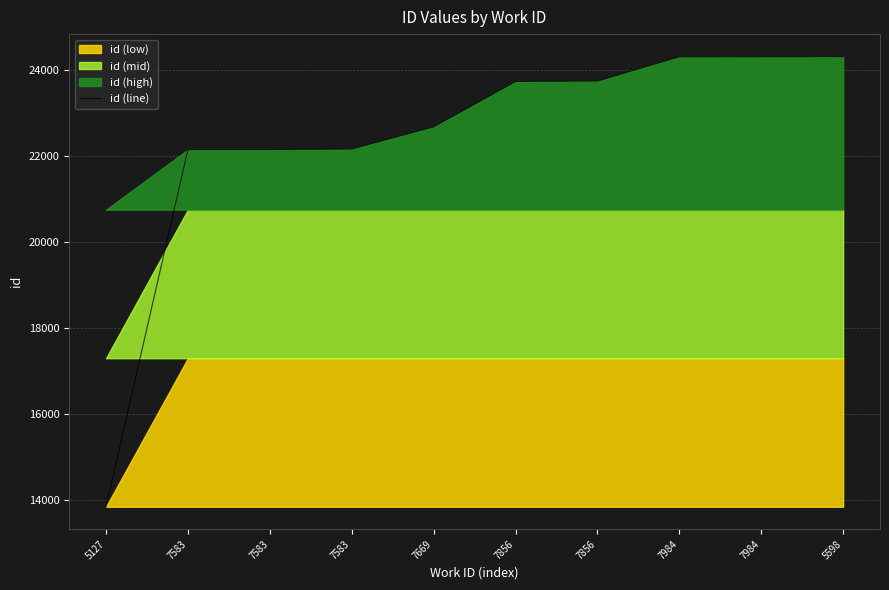

Where is the data nearest to the value 19073?

7583